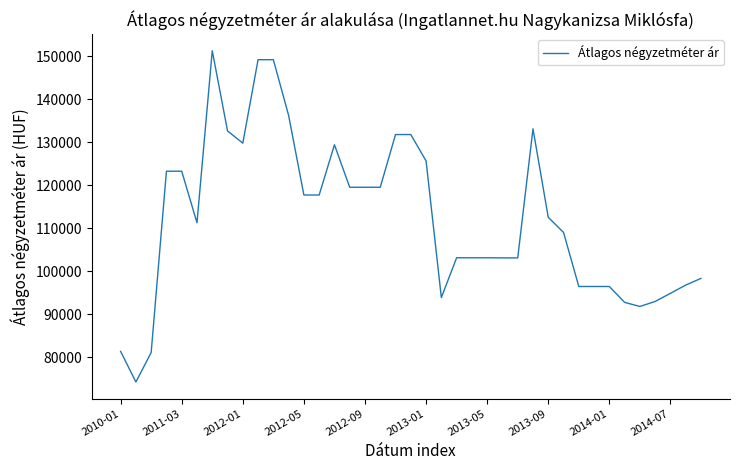

What is the minimum value shown in the chart?

74237